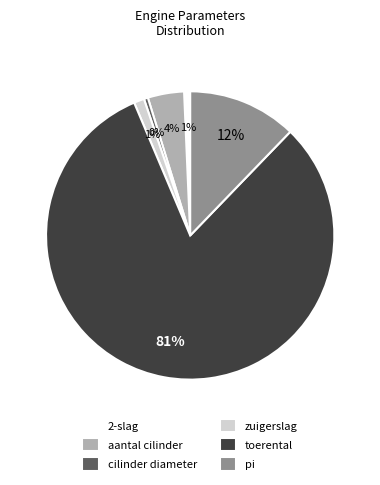

To the nearest percent, what is the average slice percentage?

17%